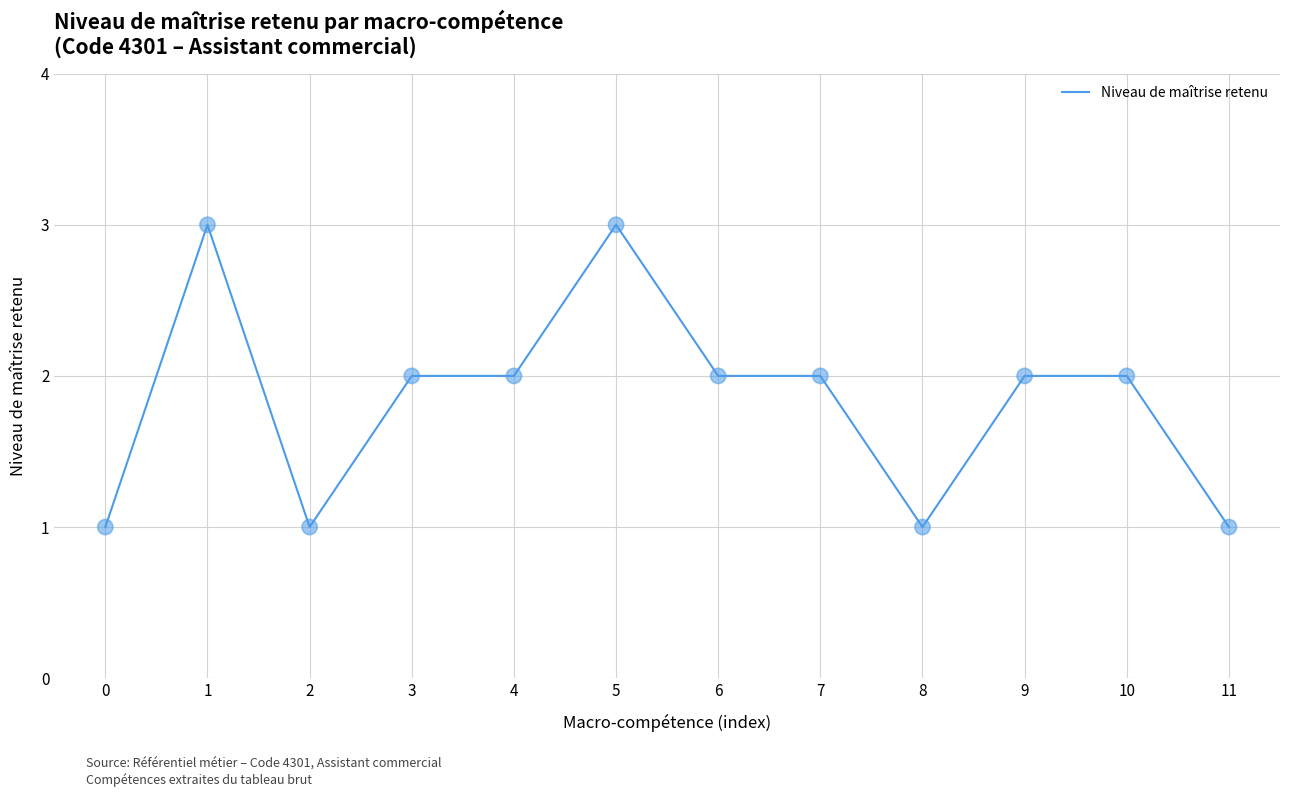

What is the ratio of the value at 2 to the value at 4?

0.5